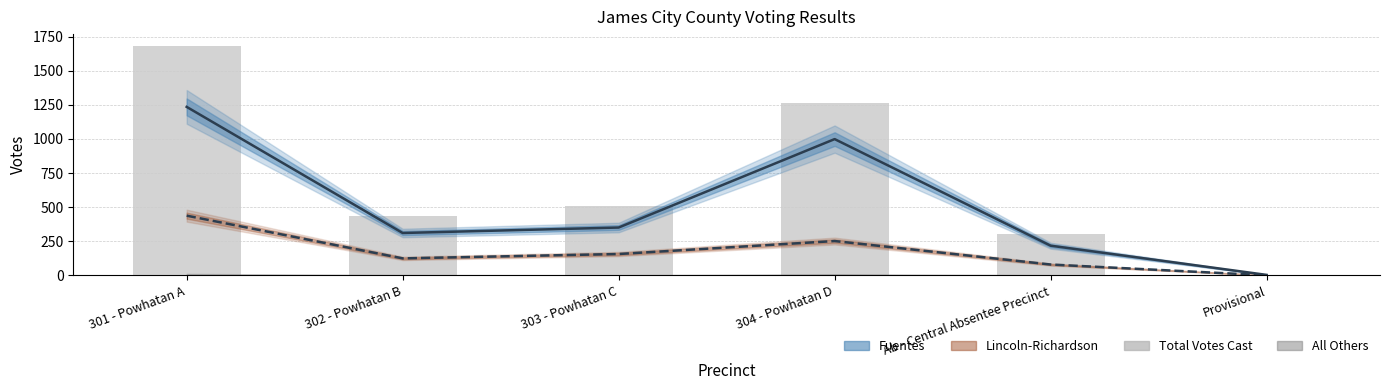

Reading left to right, list all the values displayed in this chart.

Fuentes Estimate: 301 - Powhatan A=1235	302 - Powhatan B=311	303 - Powhatan C=351	304 - Powhatan D=999	Ab - Central Absentee Precinct=218	Provisional=4
Lincoln-Richardson Estimate: 301 - Powhatan A=438	302 - Powhatan B=125	303 - Powhatan C=157	304 - Powhatan D=252	Ab - Central Absentee Precinct=80	Provisional=1
Total Votes Cast: 301 - Powhatan A=1684	302 - Powhatan B=439	303 - Powhatan C=510	304 - Powhatan D=1260	Ab - Central Absentee Precinct=300	Provisional=5